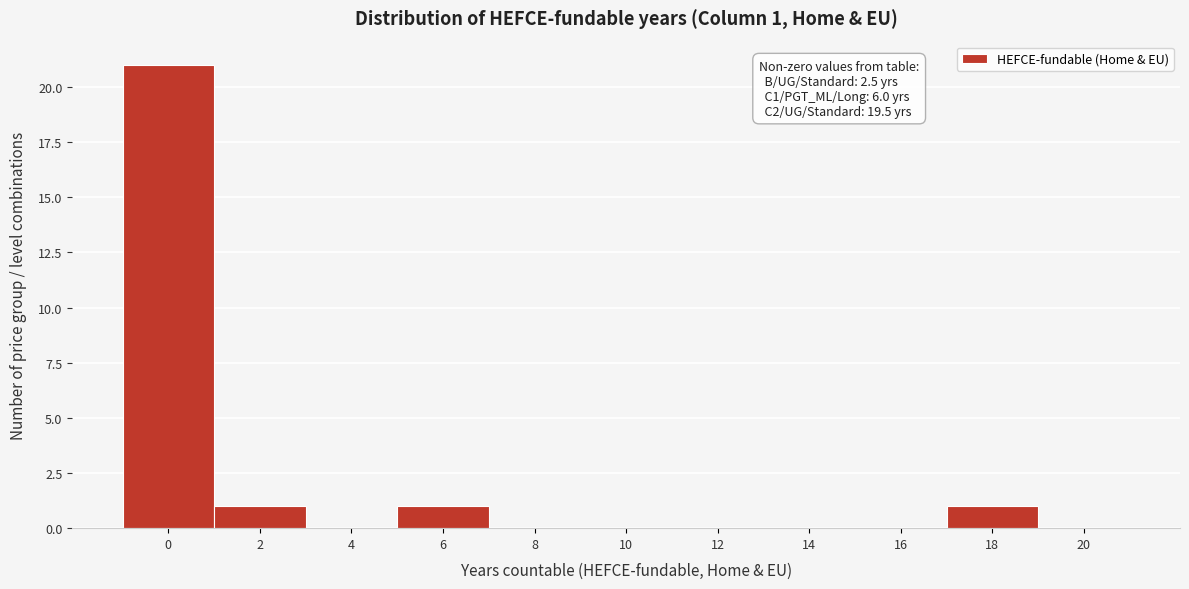

Reading left to right, extract all data points from this chart.

0=21	2=1	4=0	6=1	8=0	10=0	12=0	14=0	16=0	18=1	20=0